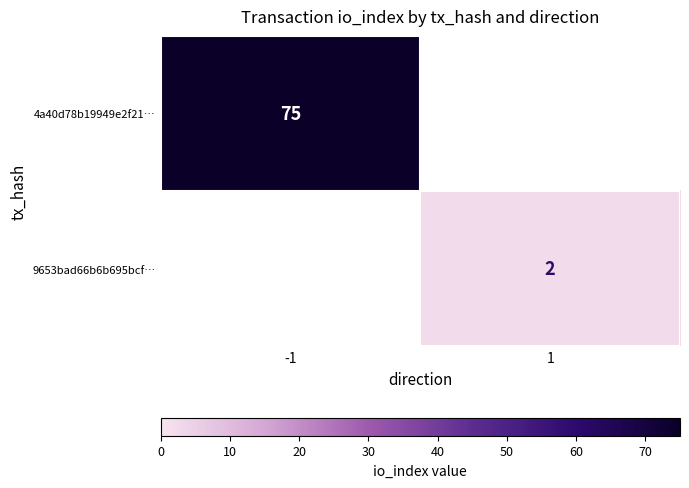

Is it true that 9653bad66b6b695bcf… equals 3 at 1?

False